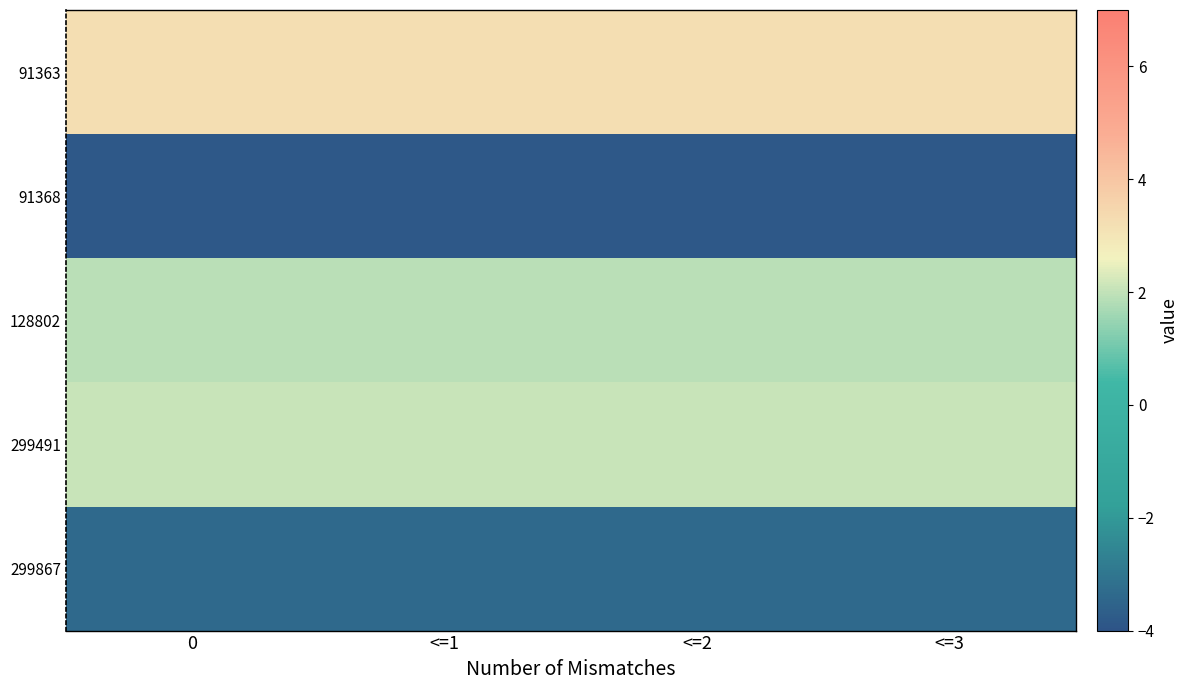

Reading left to right, what are all the values shown in this chart?

91363: 0=3.3	<=1=3.3	<=2=3.3	<=3=3.3
91368: 0=-3.9	<=1=-3.9	<=2=-3.9	<=3=-3.9
128802: 0=1.9	<=1=1.9	<=2=1.9	<=3=1.9
299491: 0=2.1	<=1=2.1	<=2=2.1	<=3=2.1
299867: 0=-3.4	<=1=-3.4	<=2=-3.4	<=3=-3.4